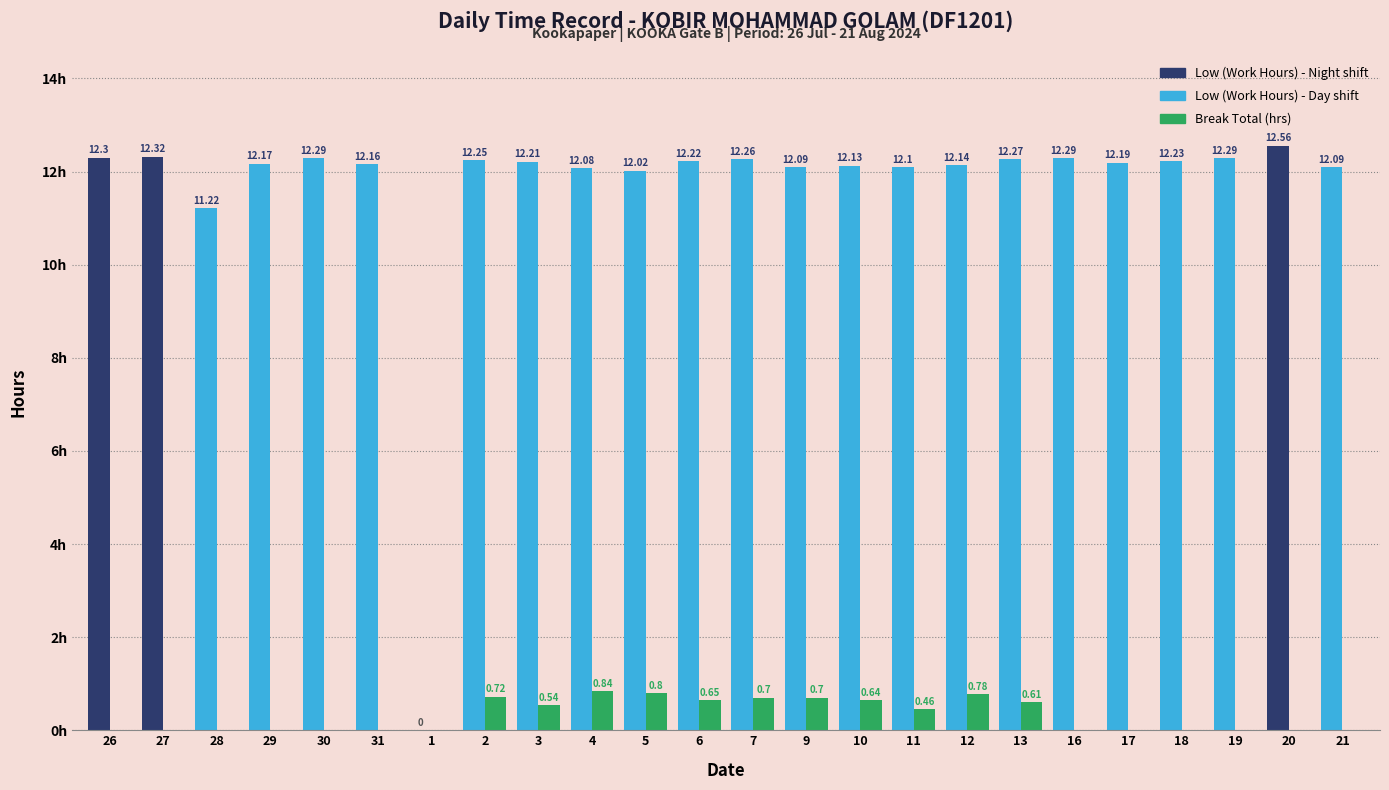

Count the values in the range 0 to 1.

24